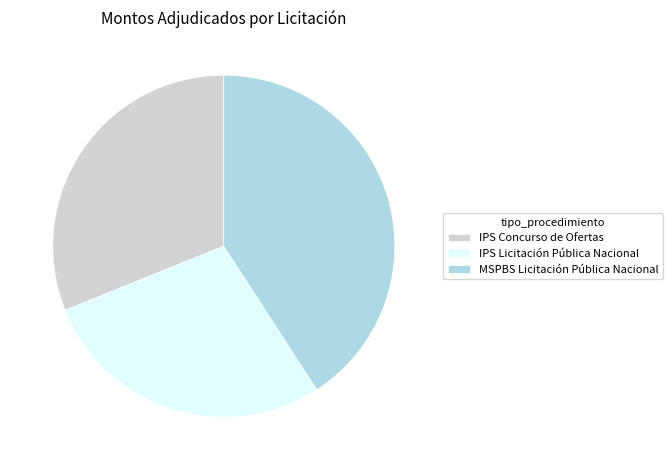

Which has a higher value, MSPBS Licitación Pública Nacional or IPS Licitación Pública Nacional?

MSPBS Licitación Pública Nacional